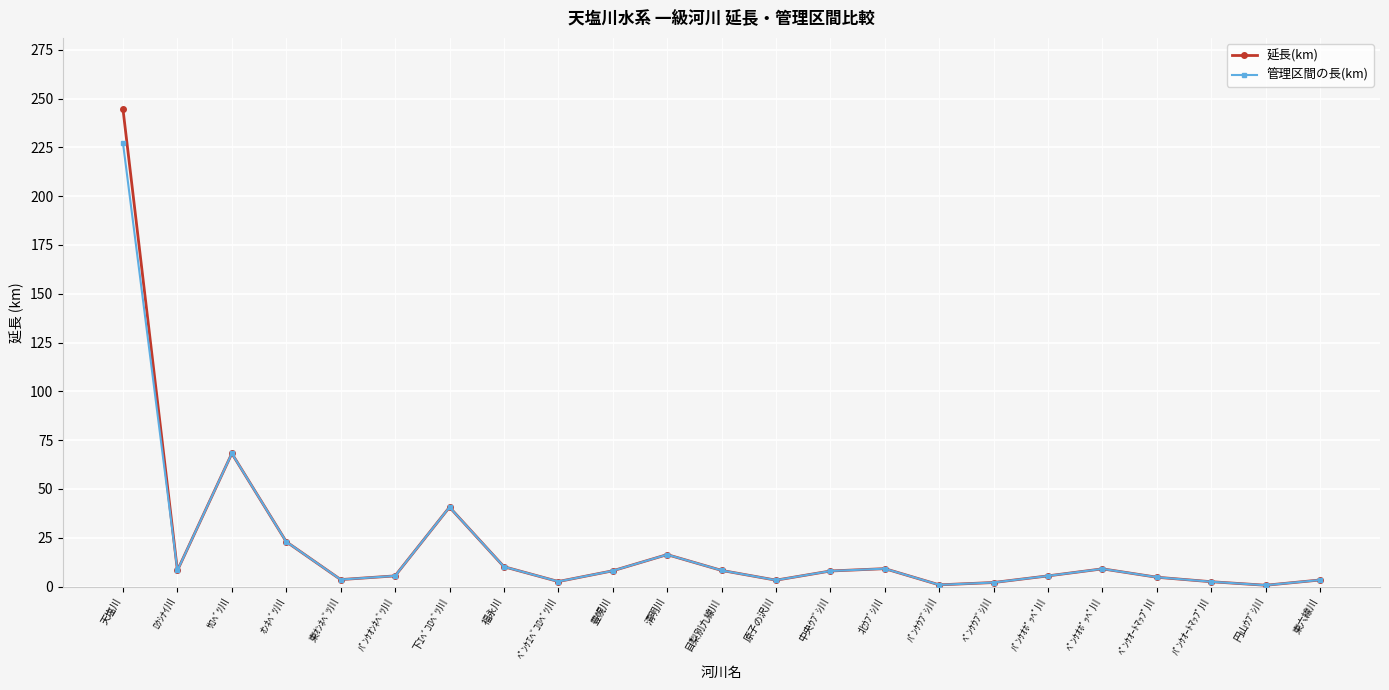

What is the label of the 21st point from the right?

ｻﾛﾍﾞﾂ川